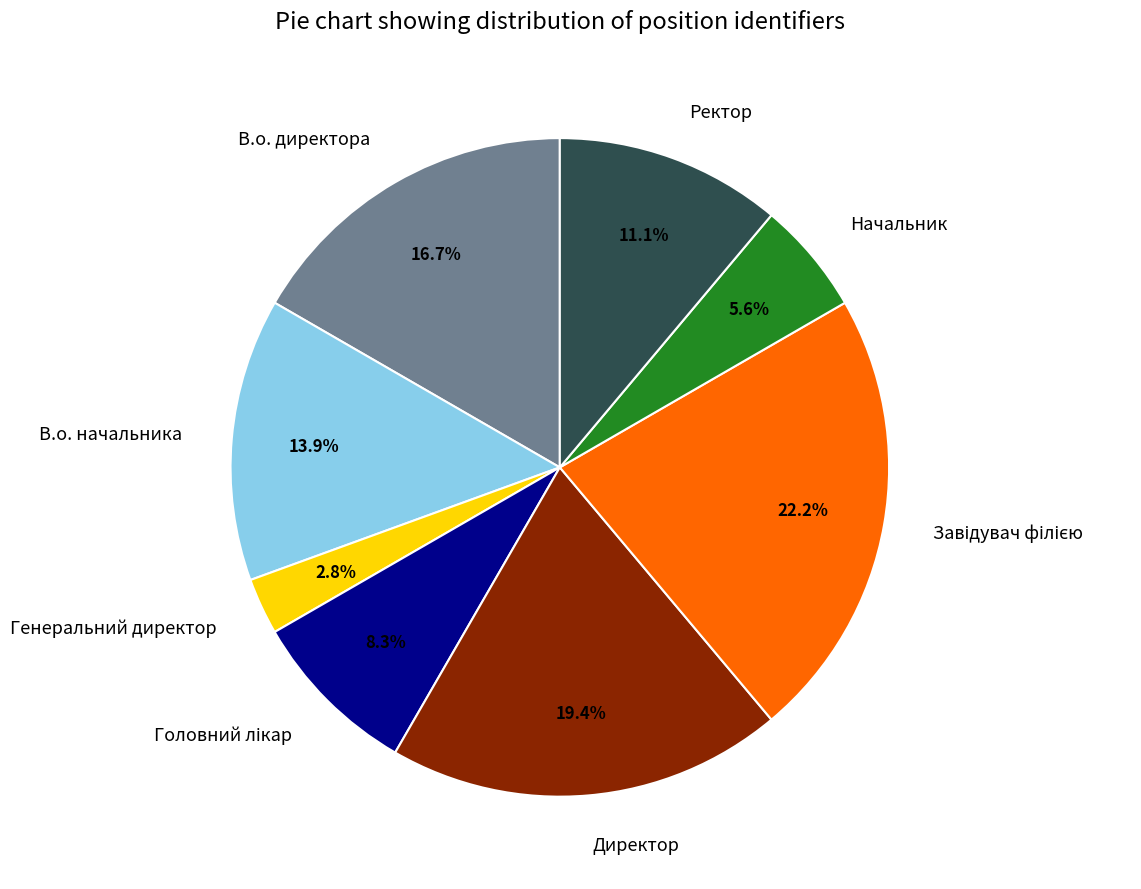

Is there a majority slice in this chart?

No